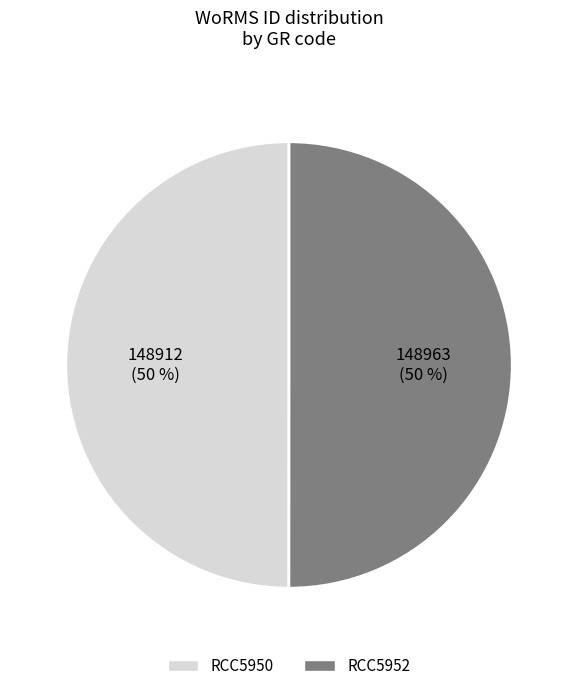

The RCC5950 slice represents 50% of the pie. True or false?

True